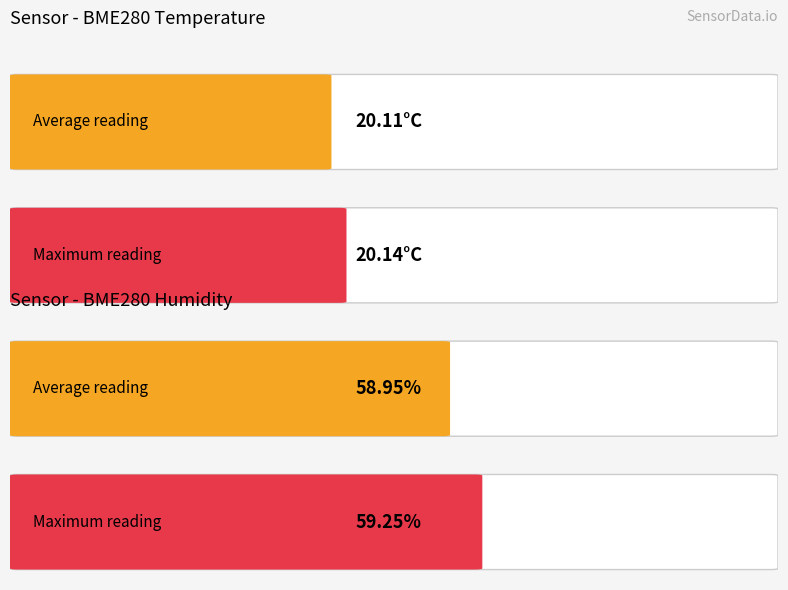

What is the average value of the BME280_humidity series?

58.9